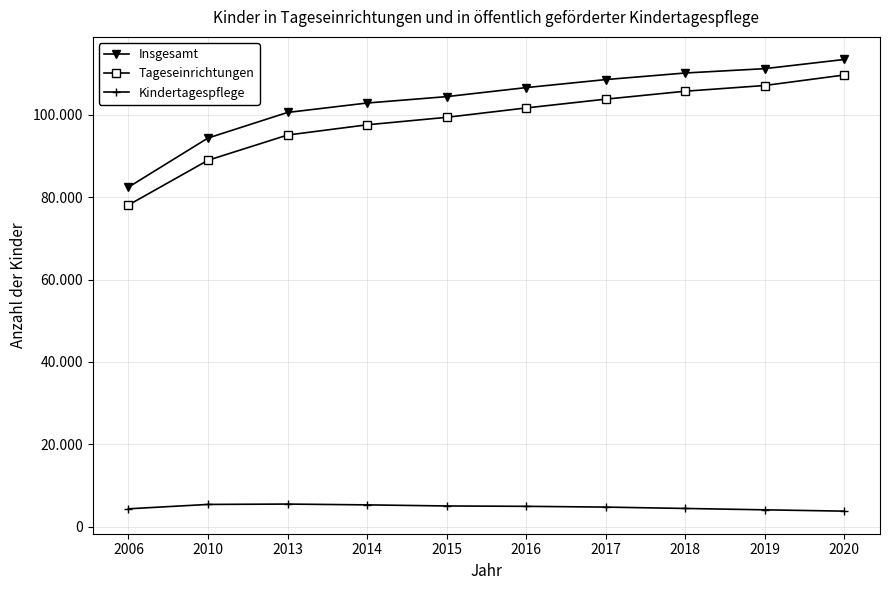

What is the difference between the Insgesamt values at 2015 and 2017?

4137